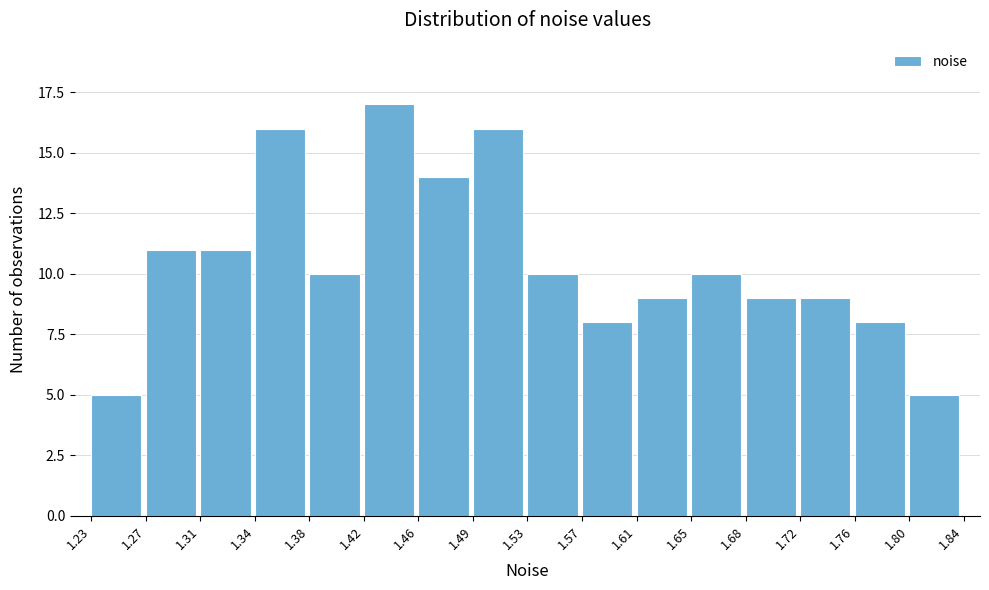

Reading left to right, list every bar in this chart as the range it spans on the x-axis followed by its height. The values are not printed on the chart, so give them approximately, as read against the axis.

1.23 to 1.27: 5
1.27 to 1.31: 11
1.31 to 1.34: 11
1.34 to 1.38: 16
1.38 to 1.42: 10
1.42 to 1.46: 17
1.46 to 1.49: 14
1.49 to 1.53: 16
1.53 to 1.57: 10
1.57 to 1.61: 8
1.61 to 1.65: 9
1.65 to 1.68: 10
1.68 to 1.72: 9
1.72 to 1.76: 9
1.76 to 1.80: 8
1.80 to 1.84: 5